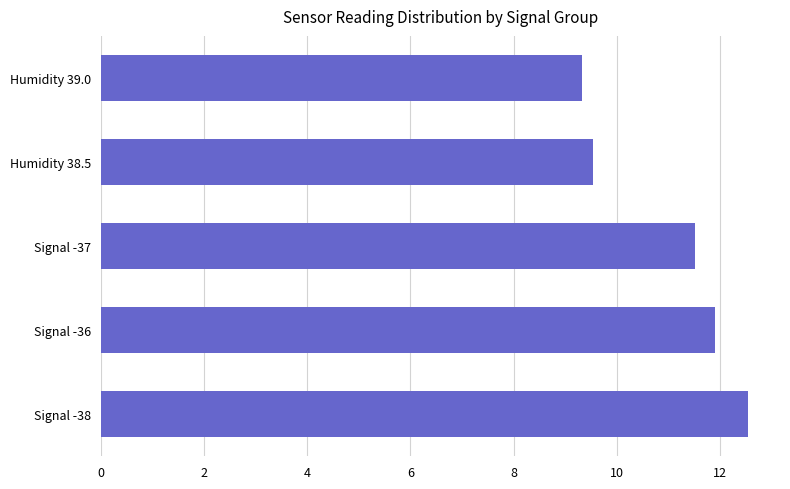

What is the difference between the maximum and minimum values?

3.2